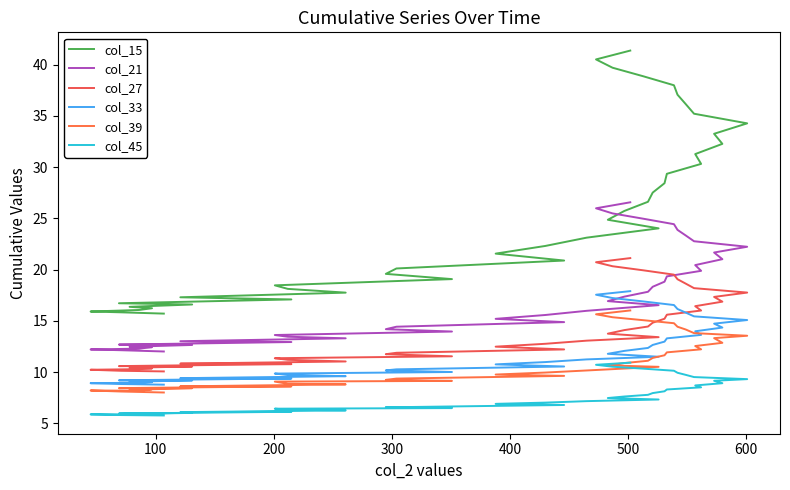

What is the difference between the maximum and minimum values in the col_21 series?

14.5